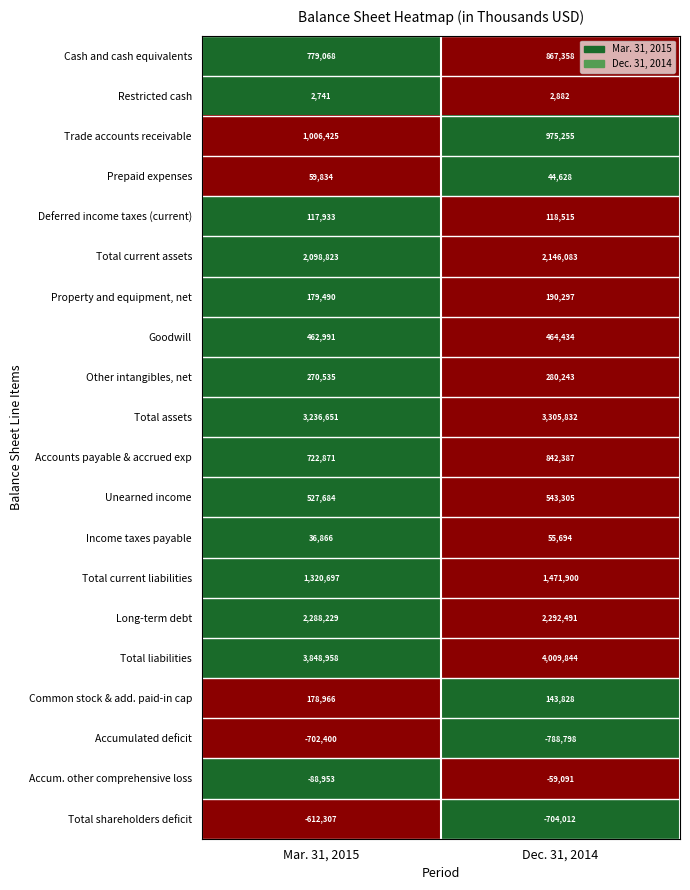

What is the difference between the highest and lowest values at Dec. 31, 2014?

4798642